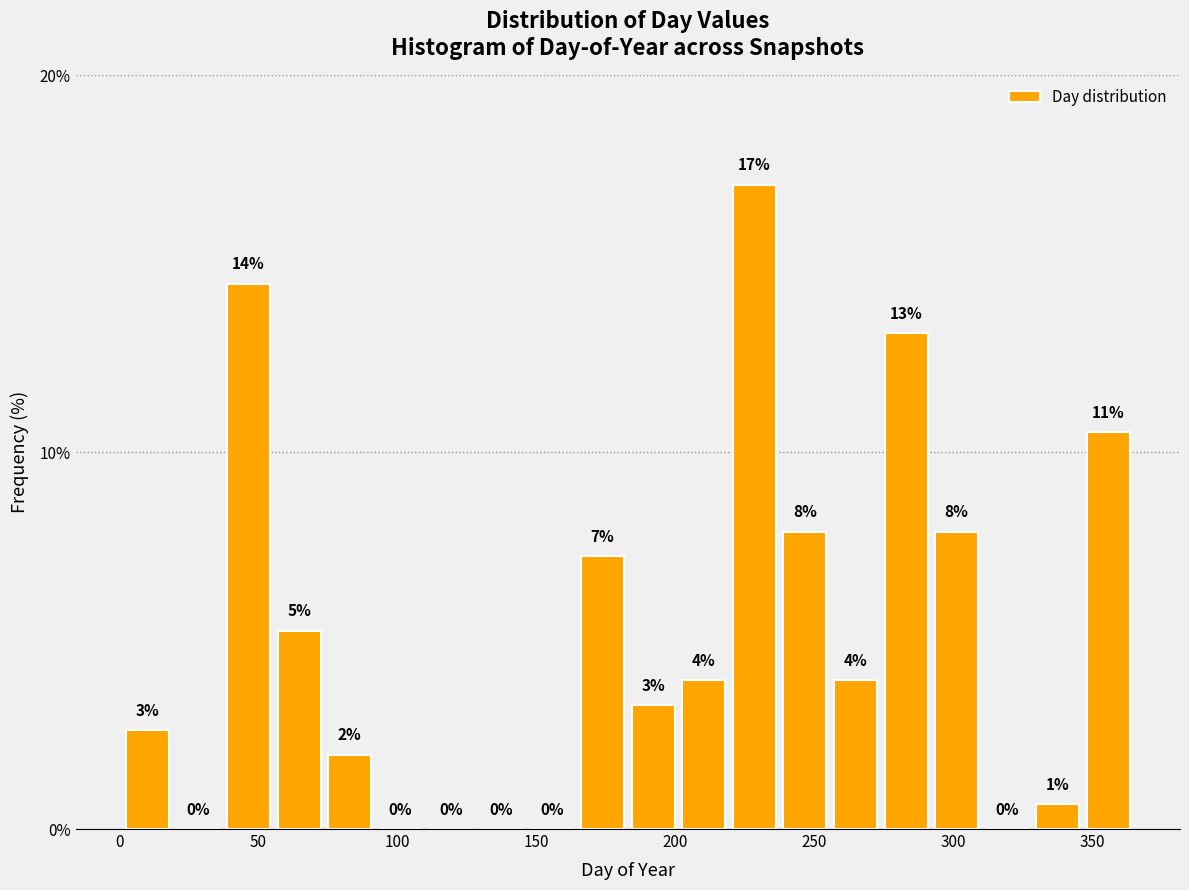

Read against the x-axis, roughly where is the centre of the tallest bar?

230